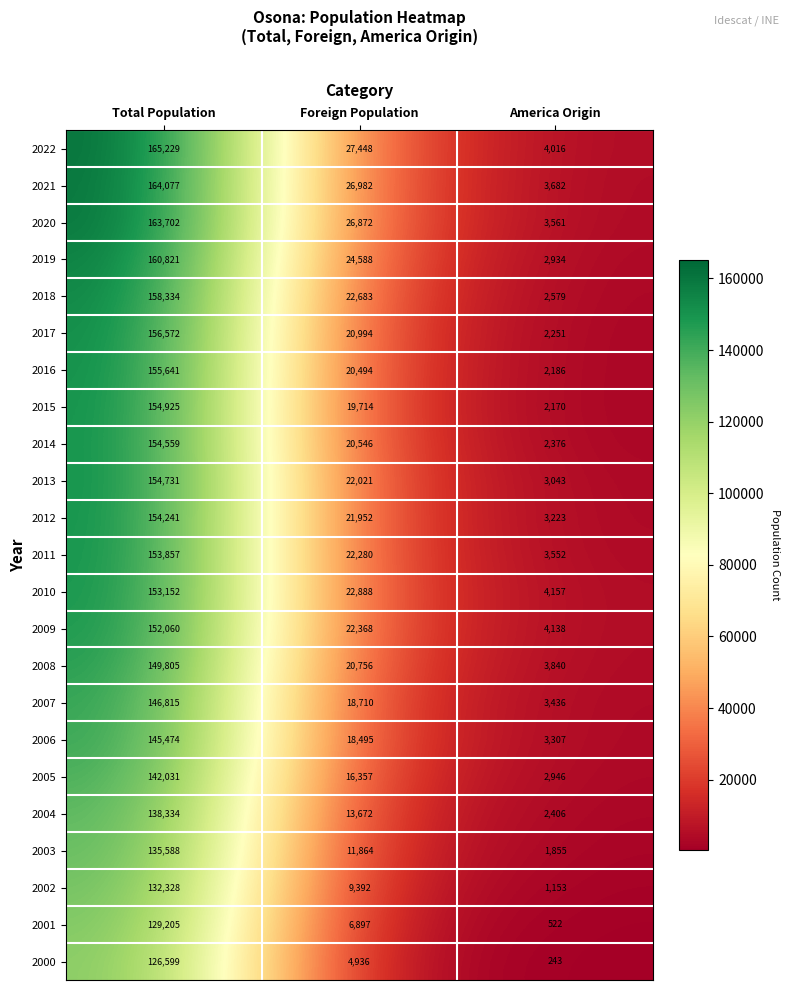

The value of 2015 at Total Population is 154925. True or false?

True